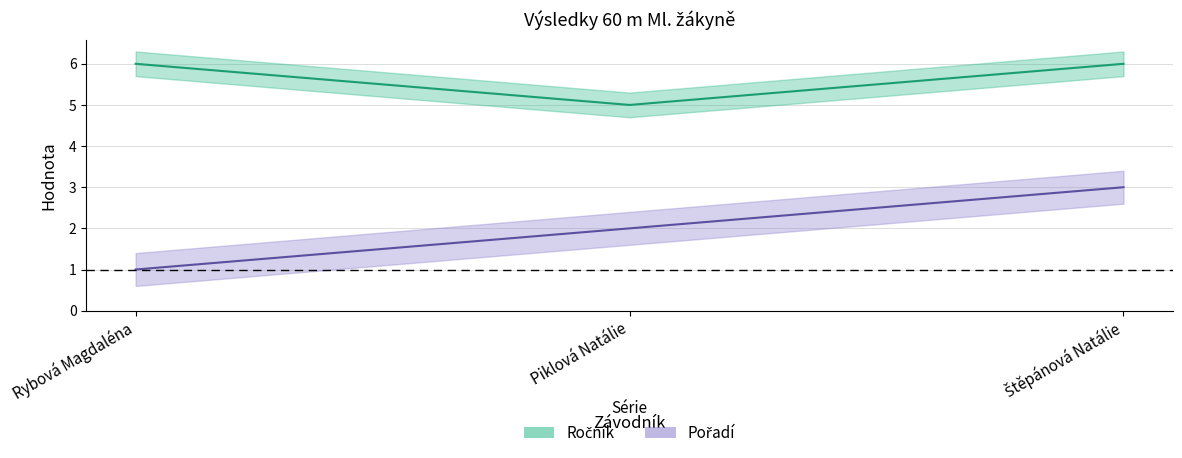

At how many categories does at least one series exceed 3?

3